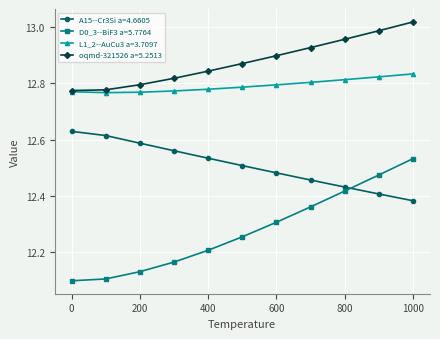

What are all the series names shown in the legend?

A15--Cr3Si a=4.6605, D0_3--BiF3 a=5.7764, L1_2--AuCu3 a=3.7097, oqmd-321526 a=5.2513